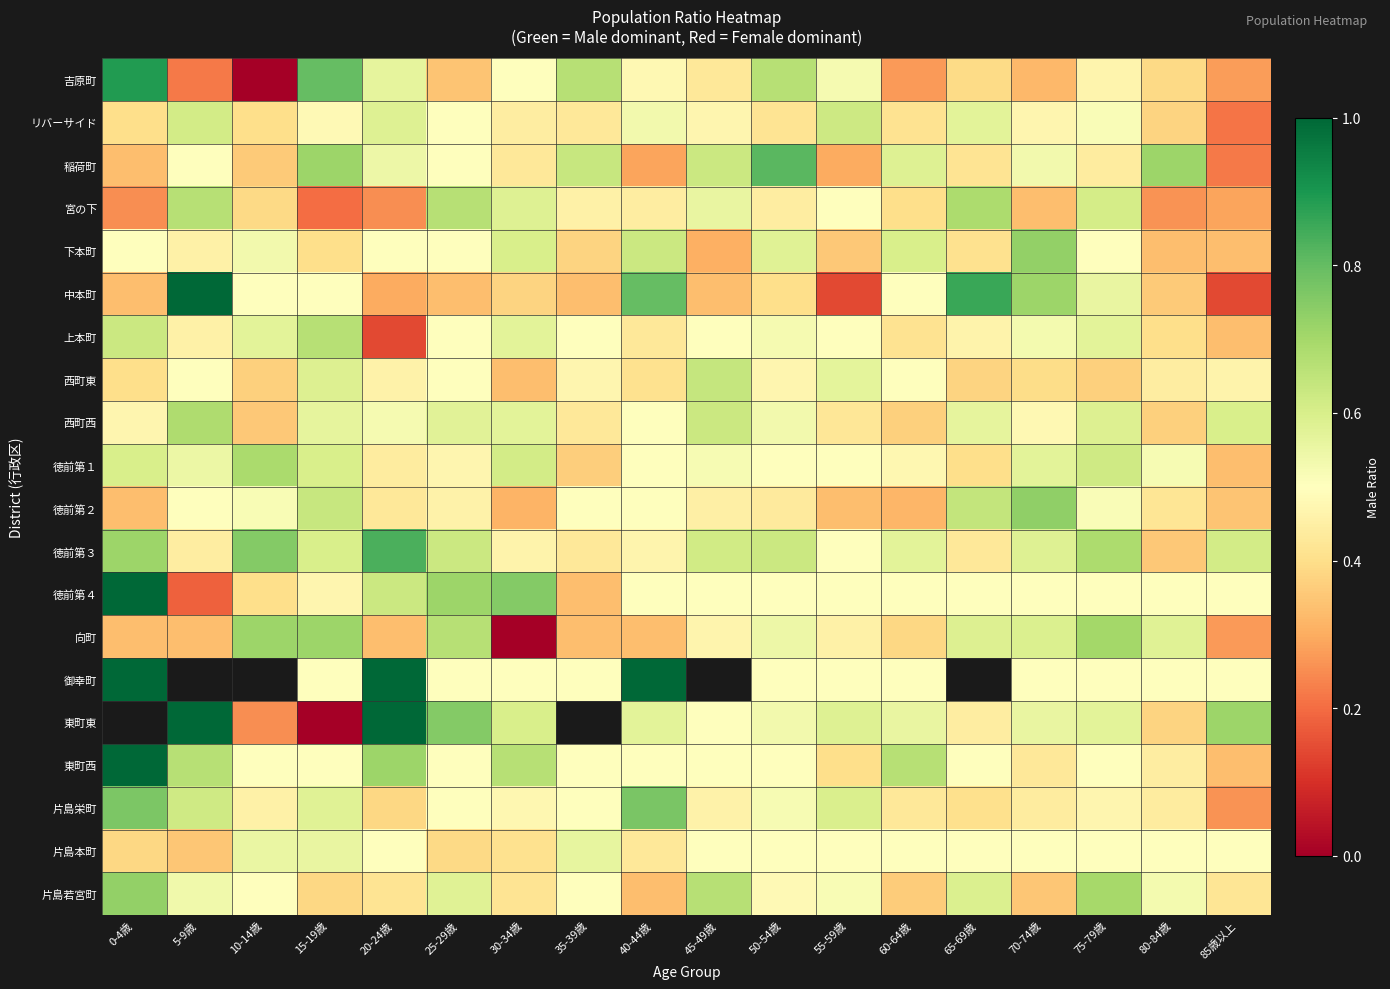

True or false: 徳前第３ has a value of 0.4 at 80-84歳.

True